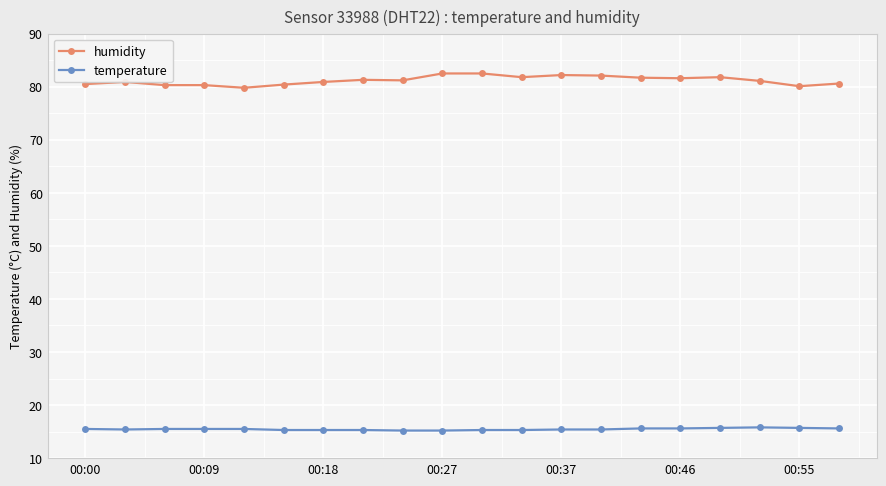

Count the number of data series in this chart.

2